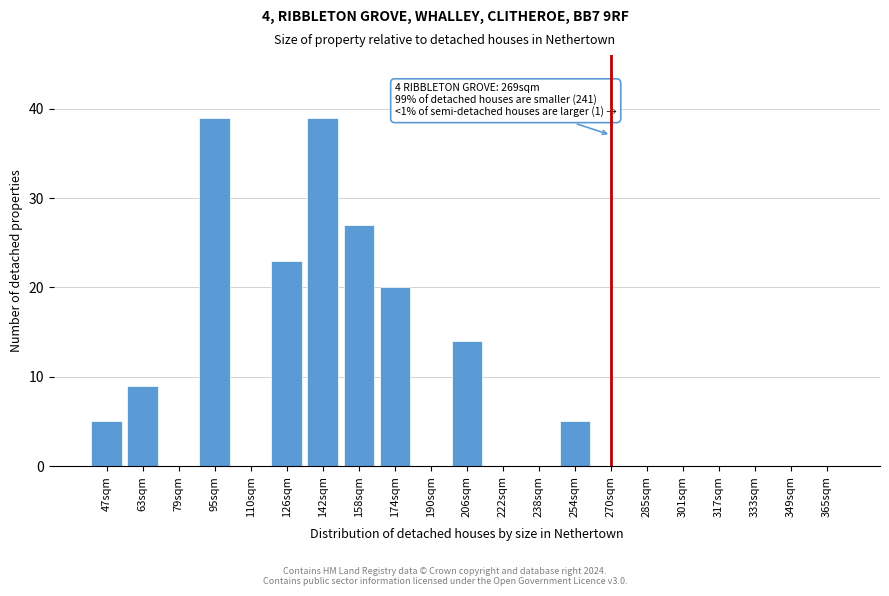

Reading left to right, transcribe all the data shown in this chart.

47sqm=5	63sqm=9	79sqm=0	95sqm=39	110sqm=0	126sqm=23	142sqm=39	158sqm=27	174sqm=20	190sqm=0	206sqm=14	222sqm=0	238sqm=0	254sqm=5	270sqm=0	285sqm=0	301sqm=0	317sqm=0	333sqm=0	349sqm=0	365sqm=0